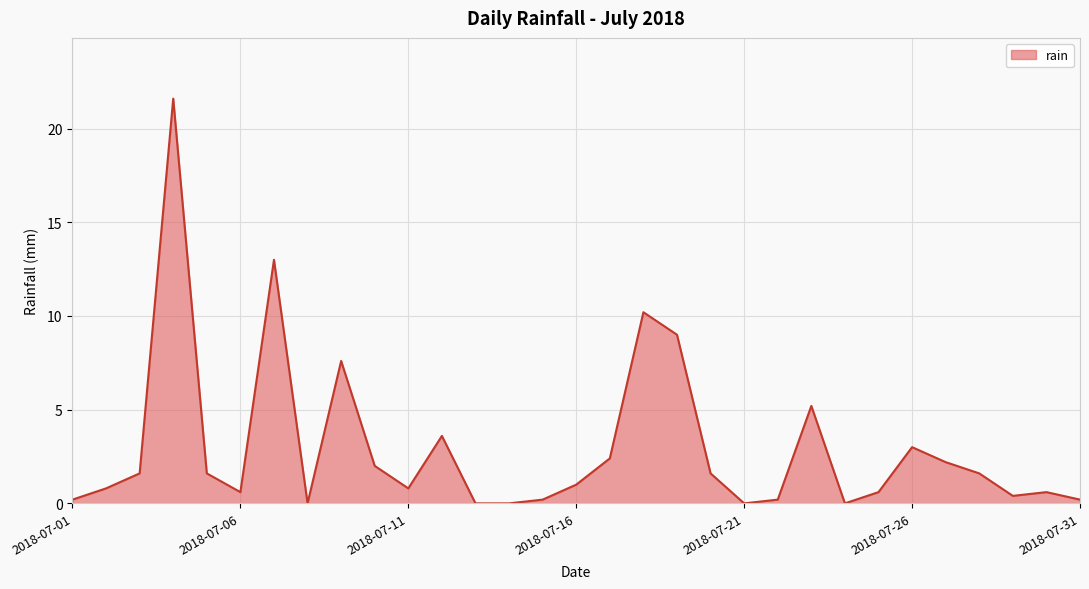

What is the maximum value shown in the chart?

21.6